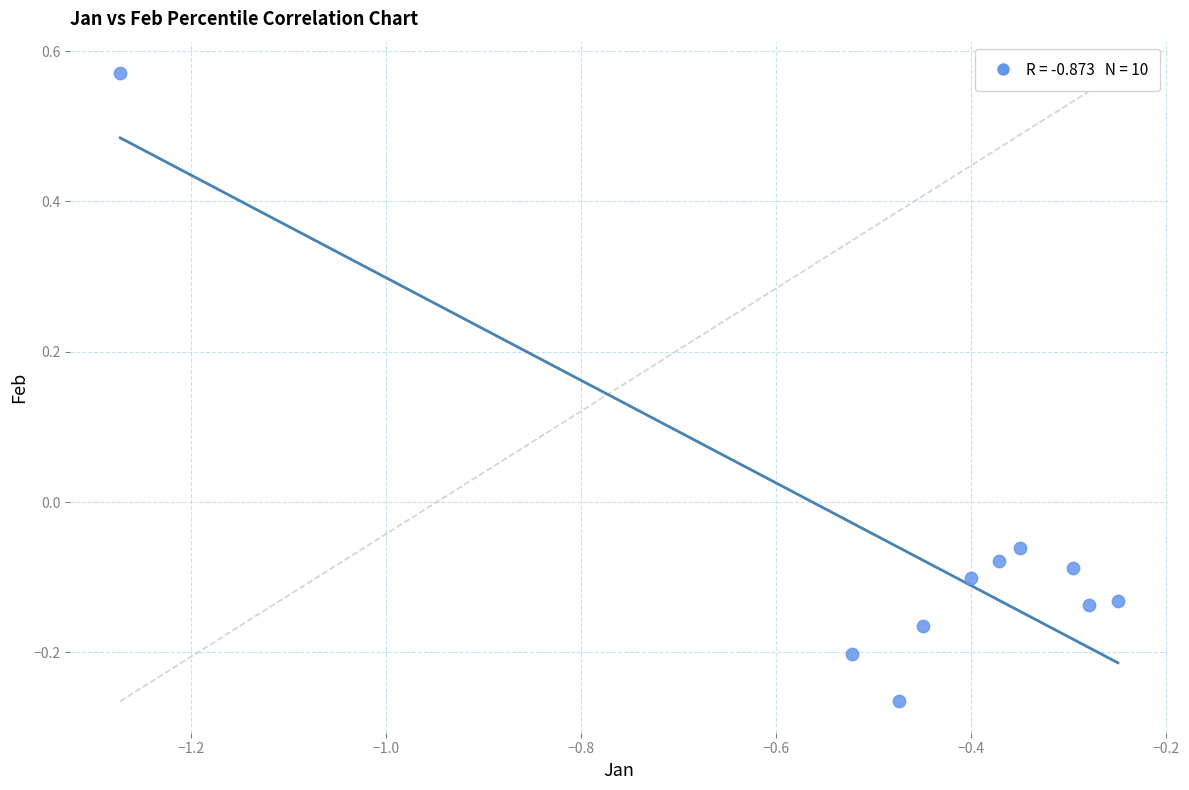

What is the range of Y values (max minus min)?

0.8